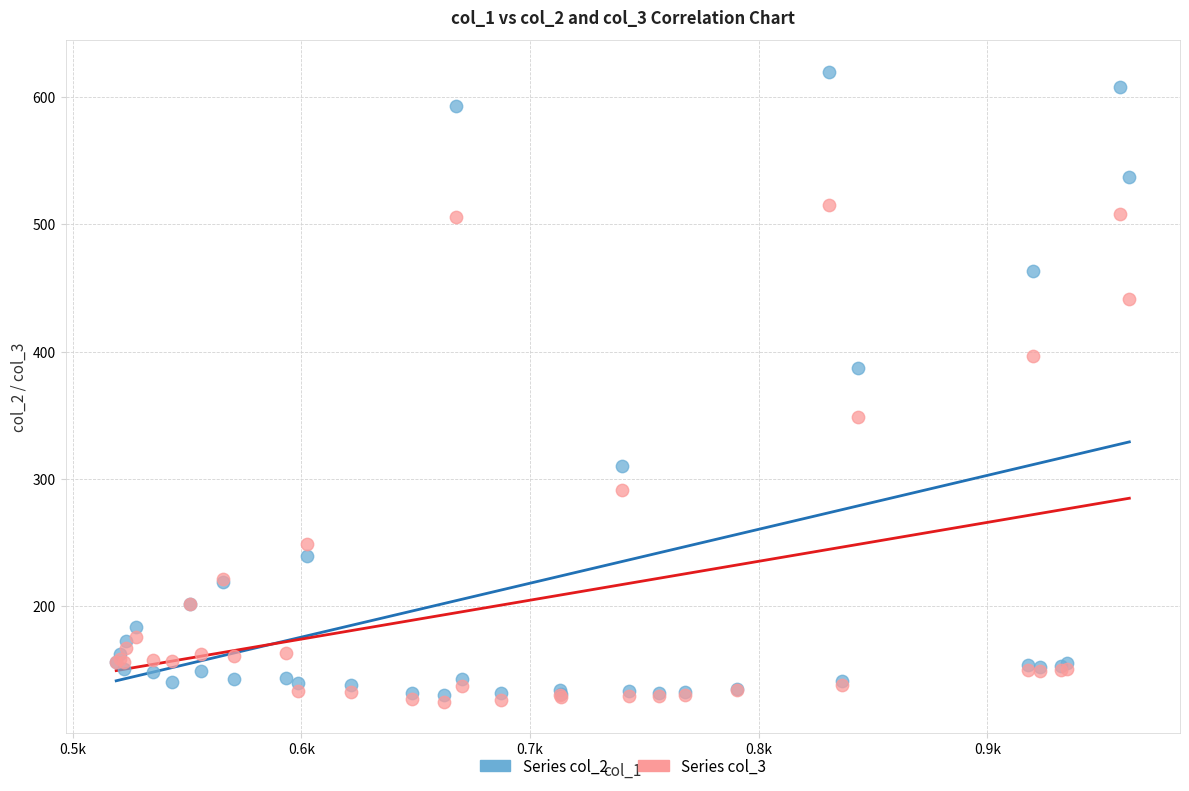

Which series has the widest spread of Y values?

Series col_2